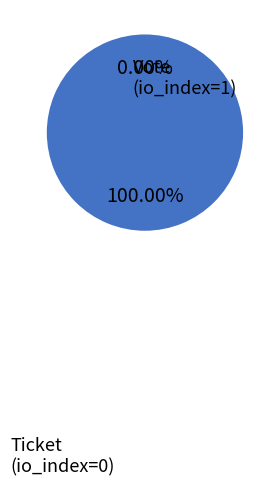

Between Ticket and Vote, which is larger?

Vote